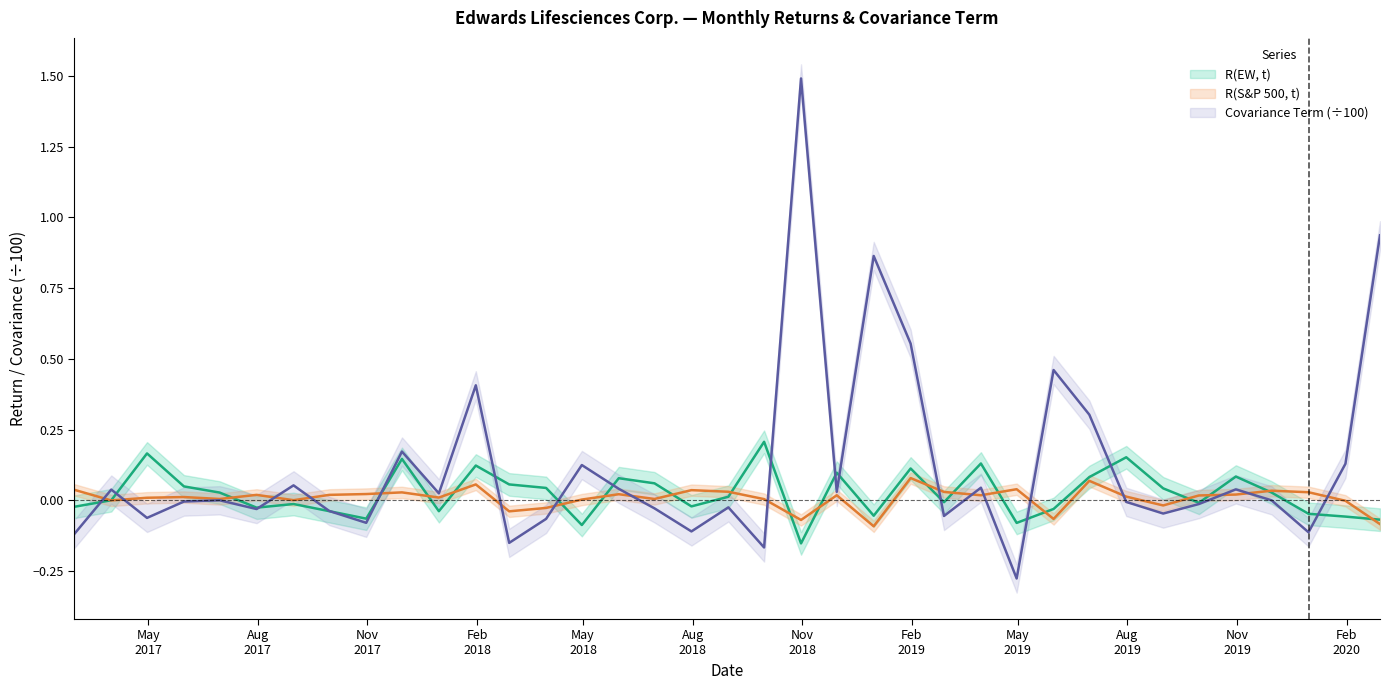

What is the difference between the highest and lowest values at 2017-07-31?

0.1